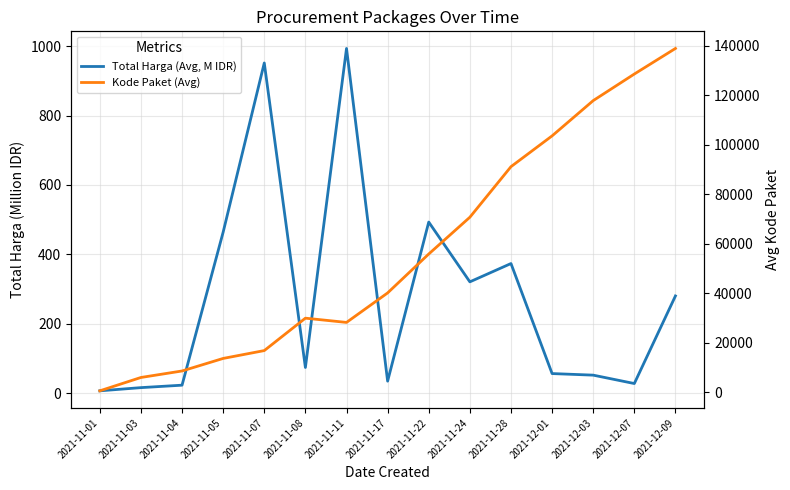

What is the label of the 1st point from the right?

2021-12-09